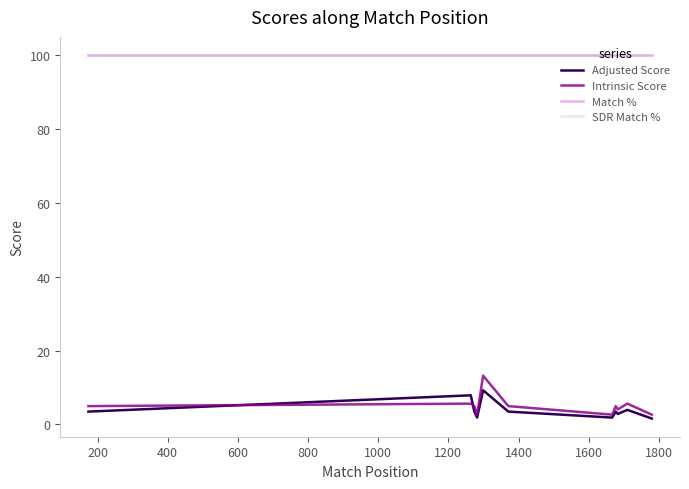

True or false: SDR Match % has a value of 152.1 at 11.

False